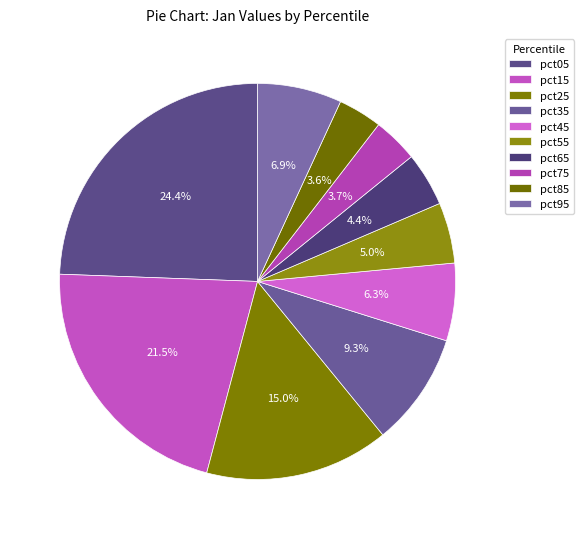

To the nearest percent, what percentage of the pie is pct95?

7%